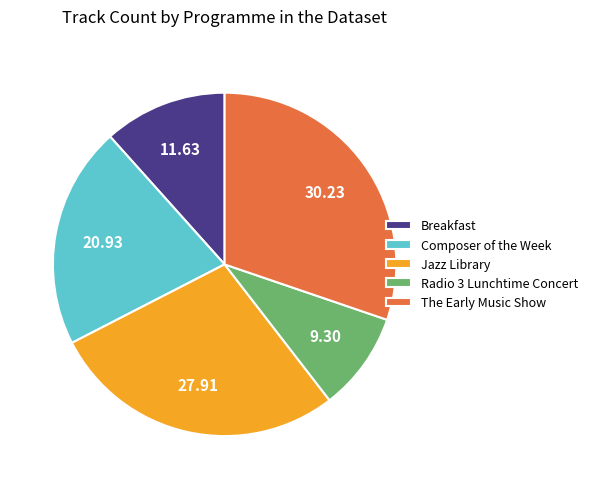

True or false: Breakfast accounts for 1% of the total.

False